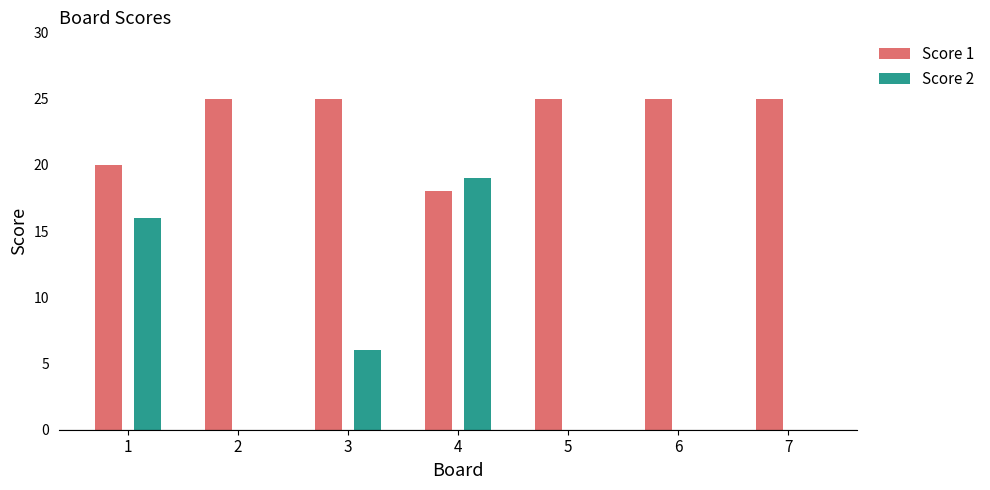

What is the difference between the maximum and minimum values in the Score 2 series?

19